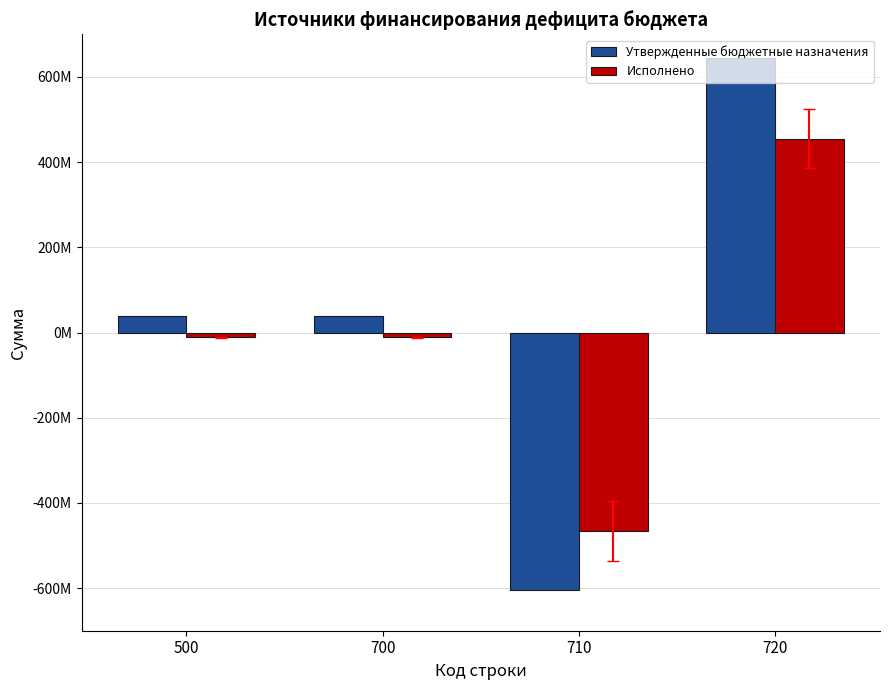

Does the chart contain stacked bars?

No